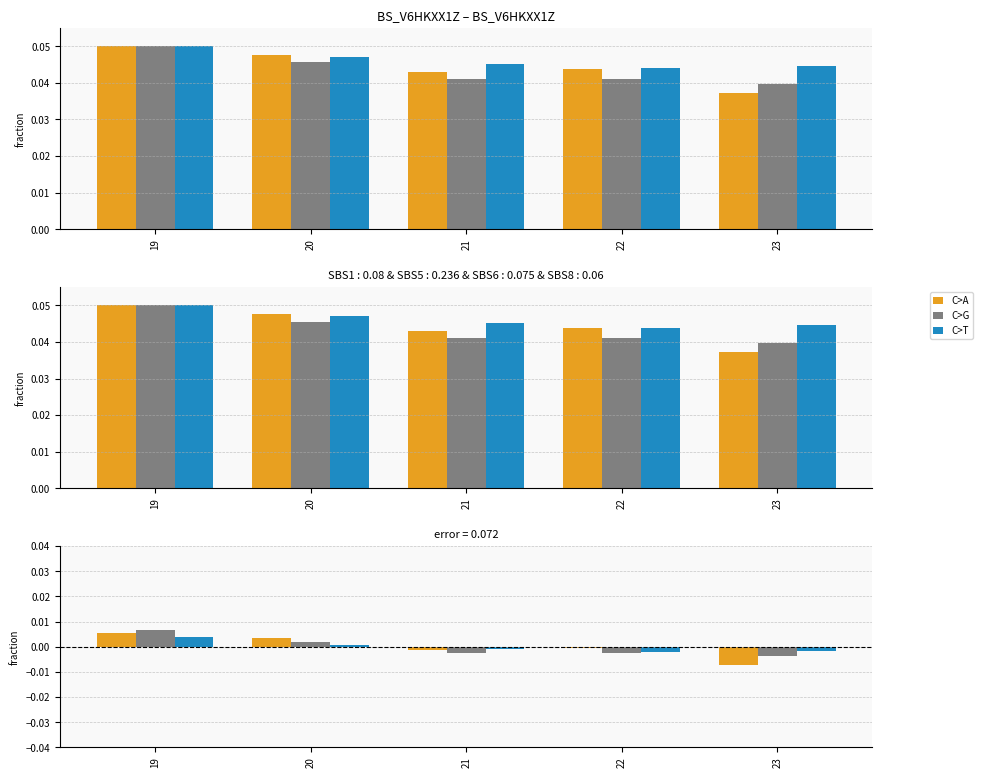

Is it true that まえセット(加重平均) equals -0.0 at 22?

True